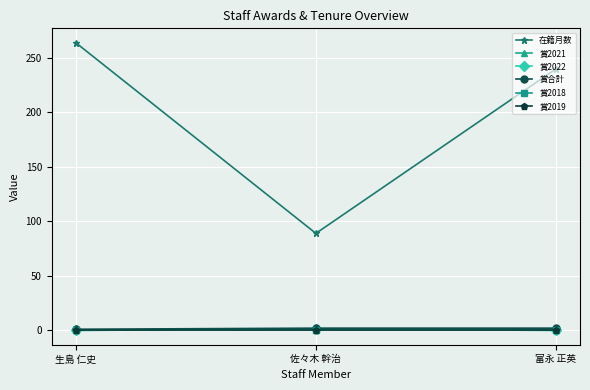

Which label corresponds to the smallest value in the chart?

生島 仁史